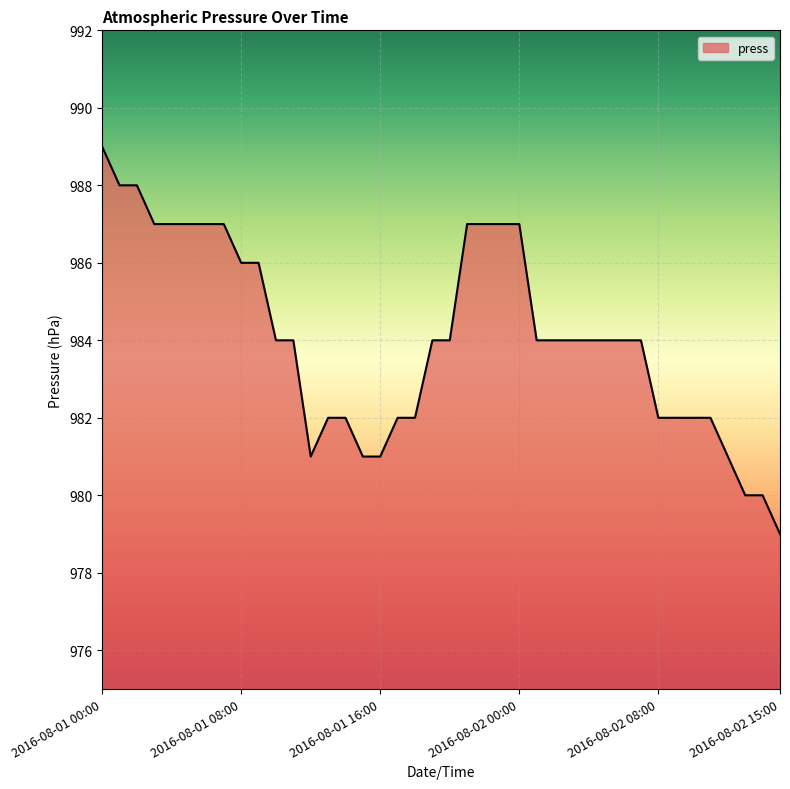

What is the maximum value shown in the chart?

989